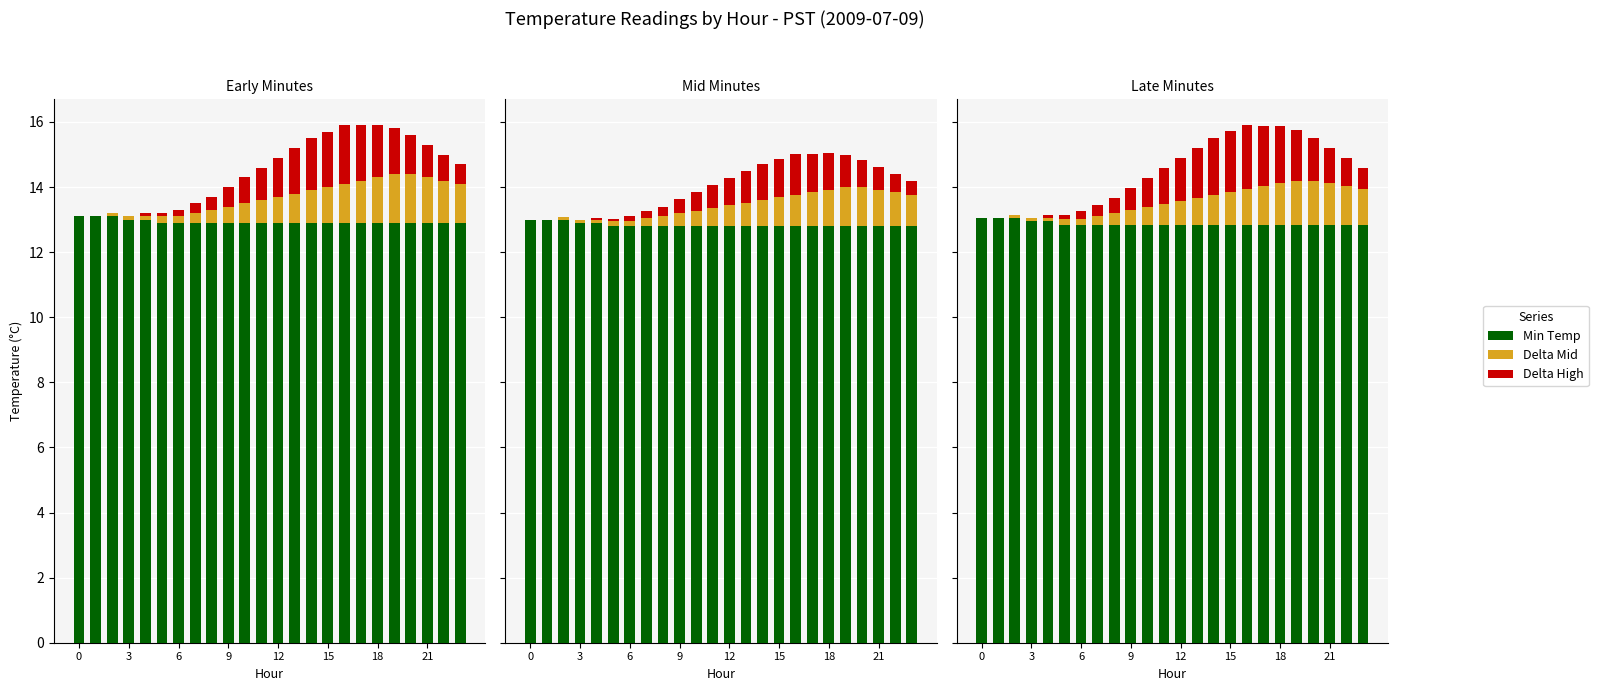

How many bars are there in total?

72